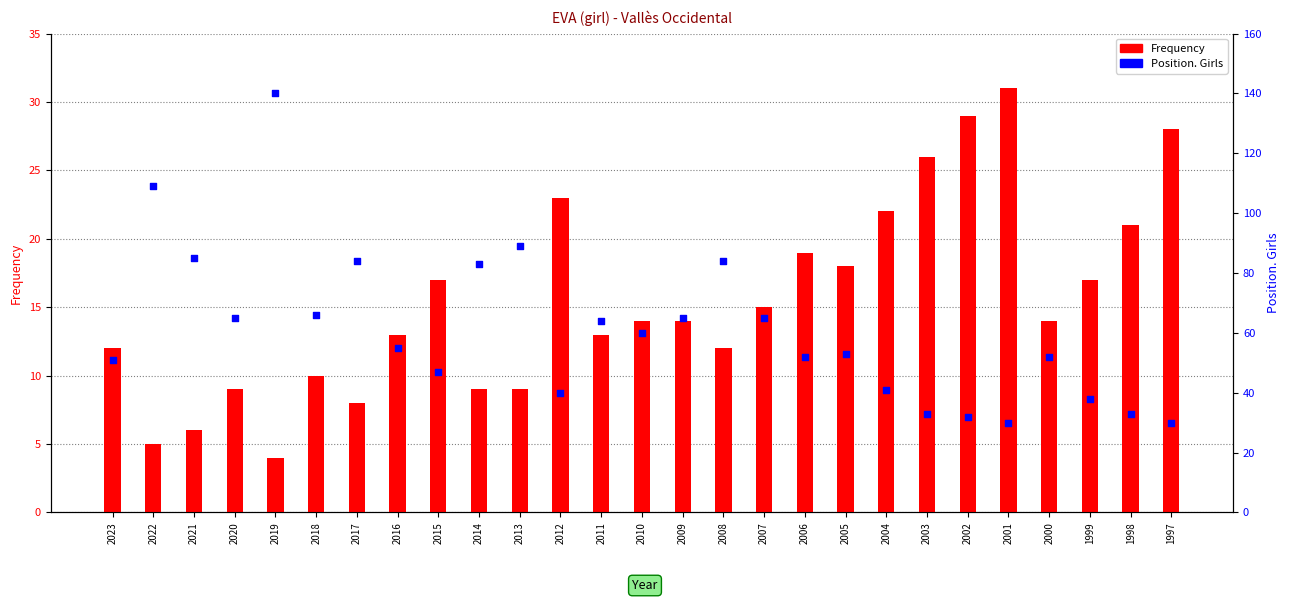

At how many categories does at least one series exceed 29?

27